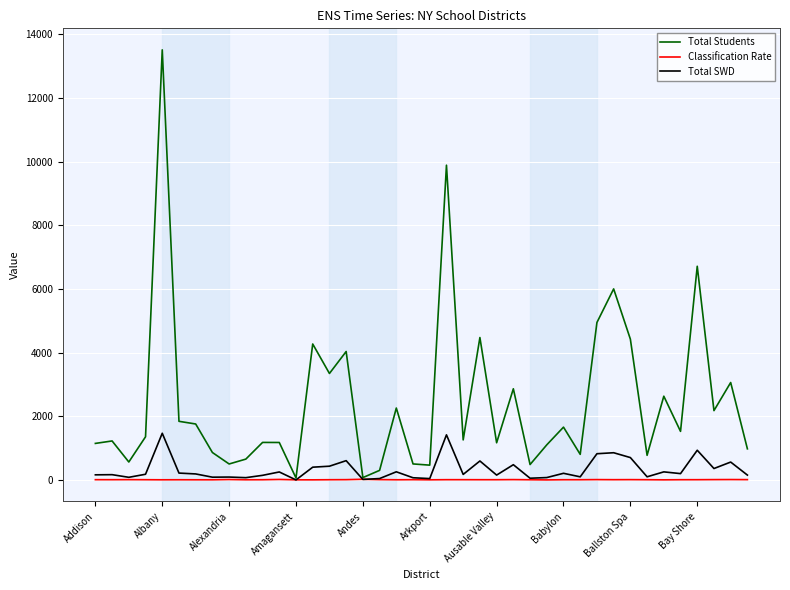

What is the maximum value shown in the chart?

13518.0